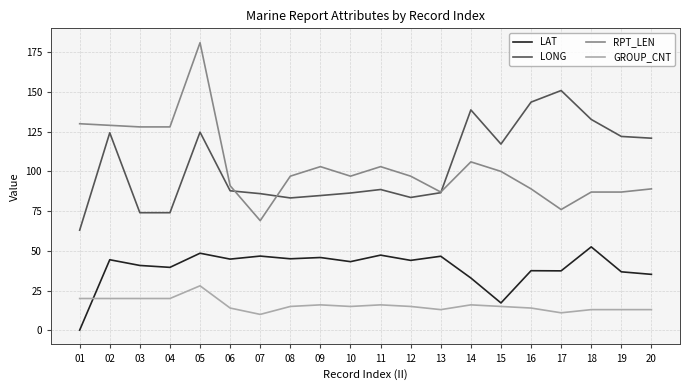

What are all the series names shown in the legend?

LAT, LONG, RPT_LEN, GROUP_CNT